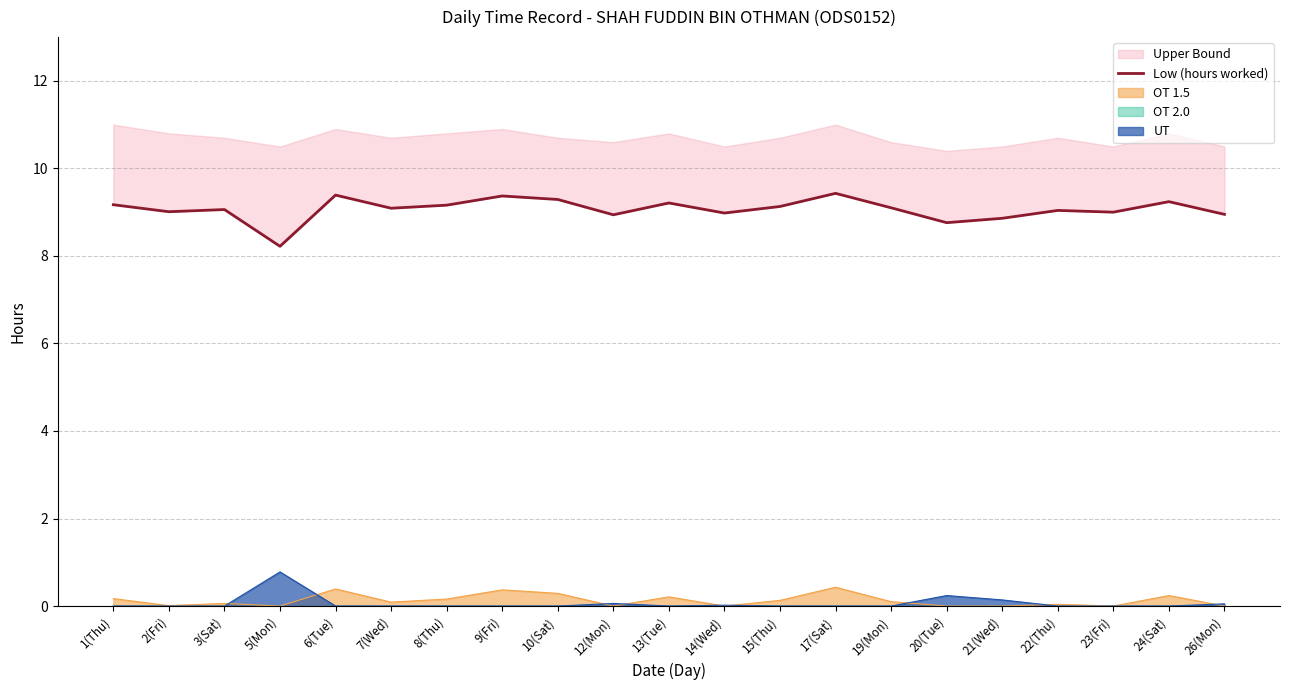

At which label is the value closest to 8?

5(Mon)